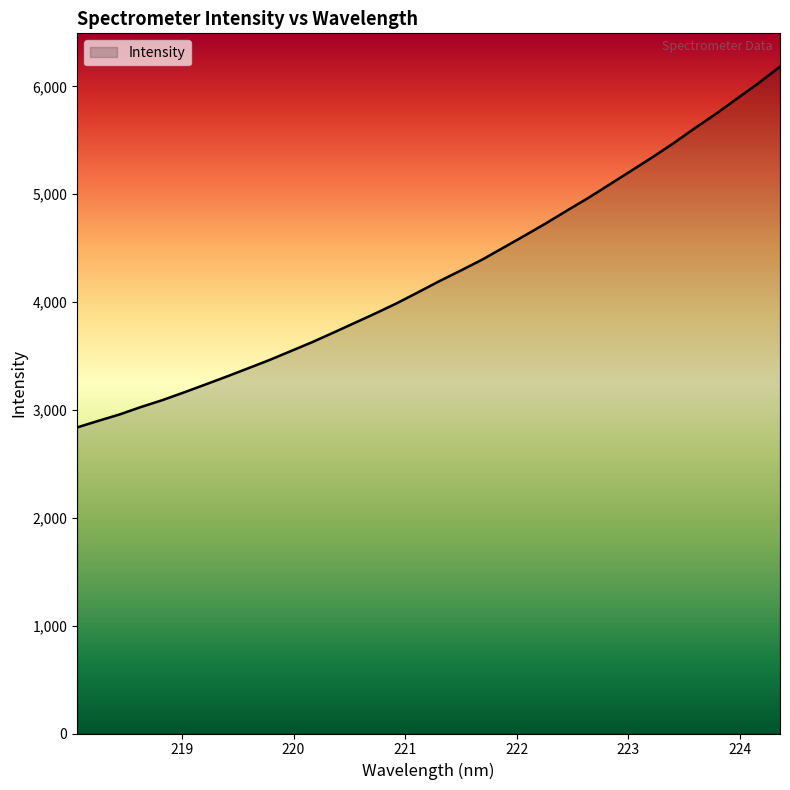

What is the minimum value shown in the chart?

2838.2